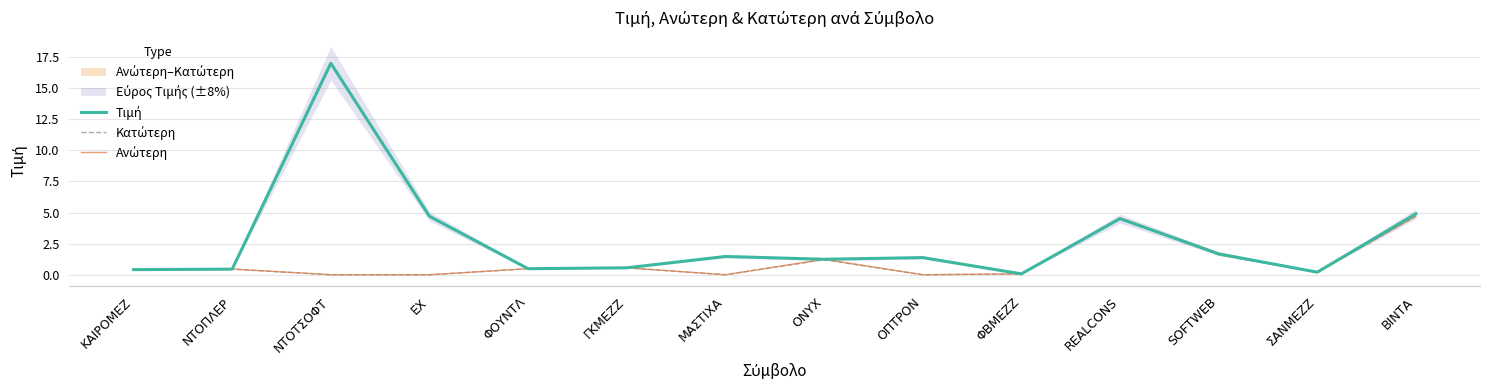

What is the greatest value displayed?

17.0